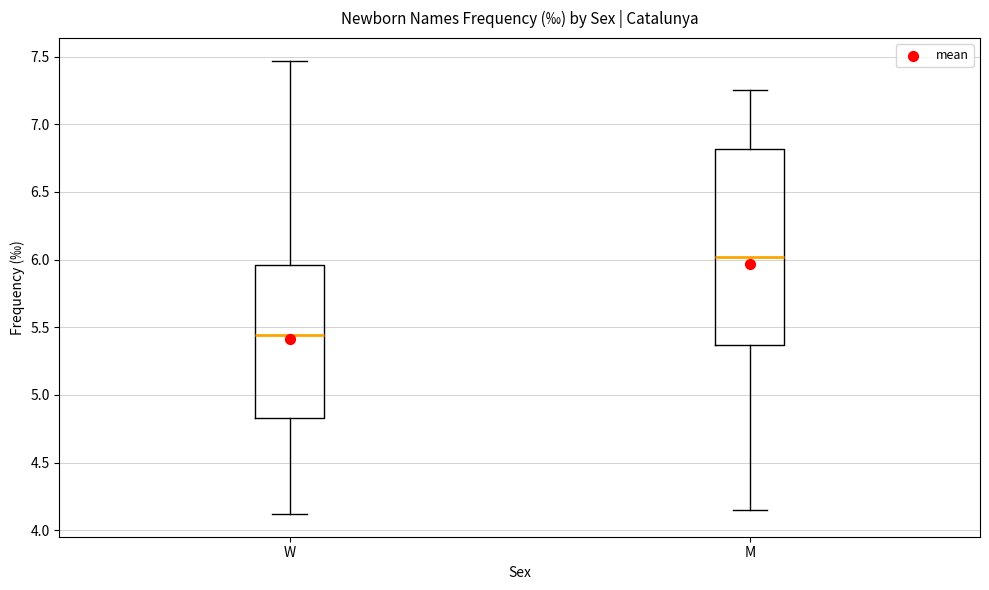

Reading left to right, transcribe this box plot: for each box, give where its median line is, the range the box spans, and where its two whiskers end, as read against the y-axis. The values are not printed on the chart, so give them approximately, as read against the axis.

W: median 5.45, box 4.85 to 5.95, whiskers 4.10 to 7.45
M: median 6.00, box 5.35 to 6.80, whiskers 4.15 to 7.25